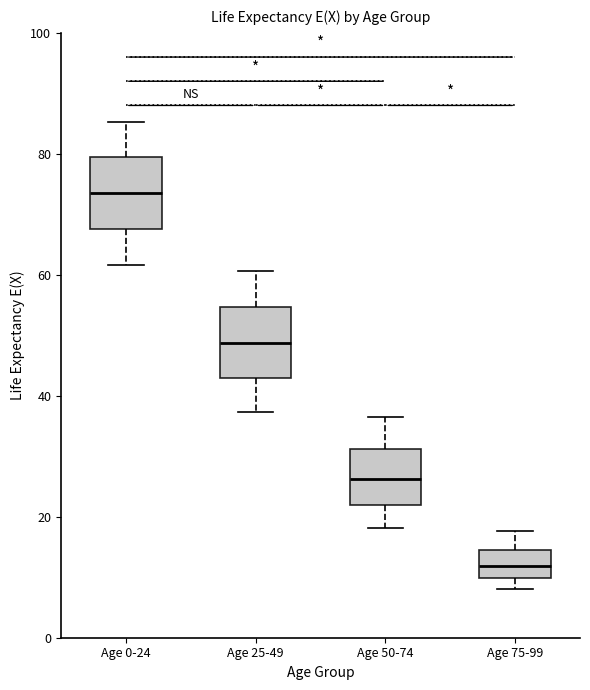

Where does the lower whisker of the box for Age 0-24 end on the y-axis? The values are not printed on the chart, so give them approximately, as read against the axis.

62